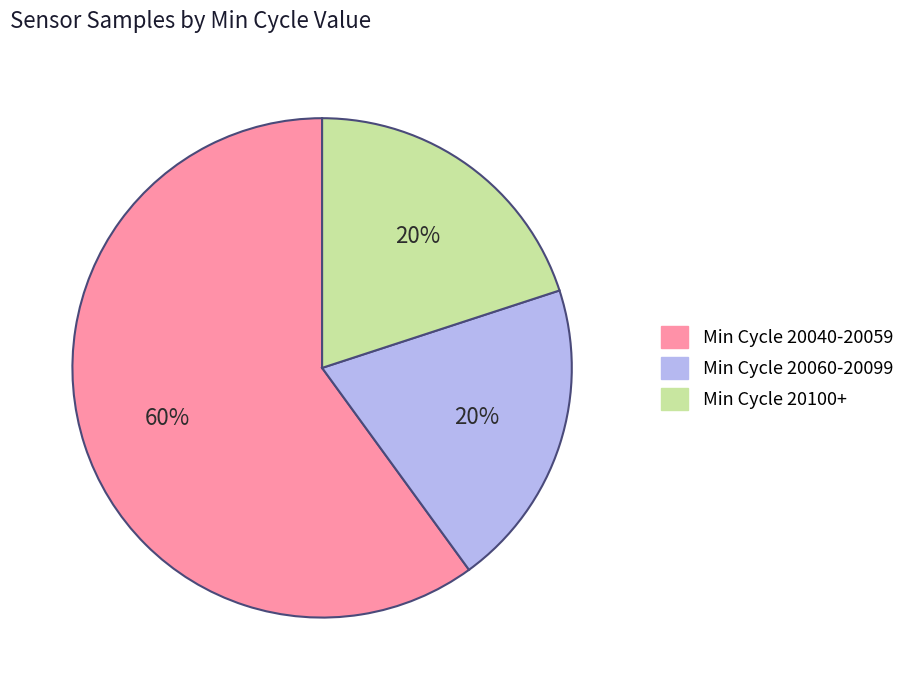

Is there any slice that represents more than half of the pie?

Yes